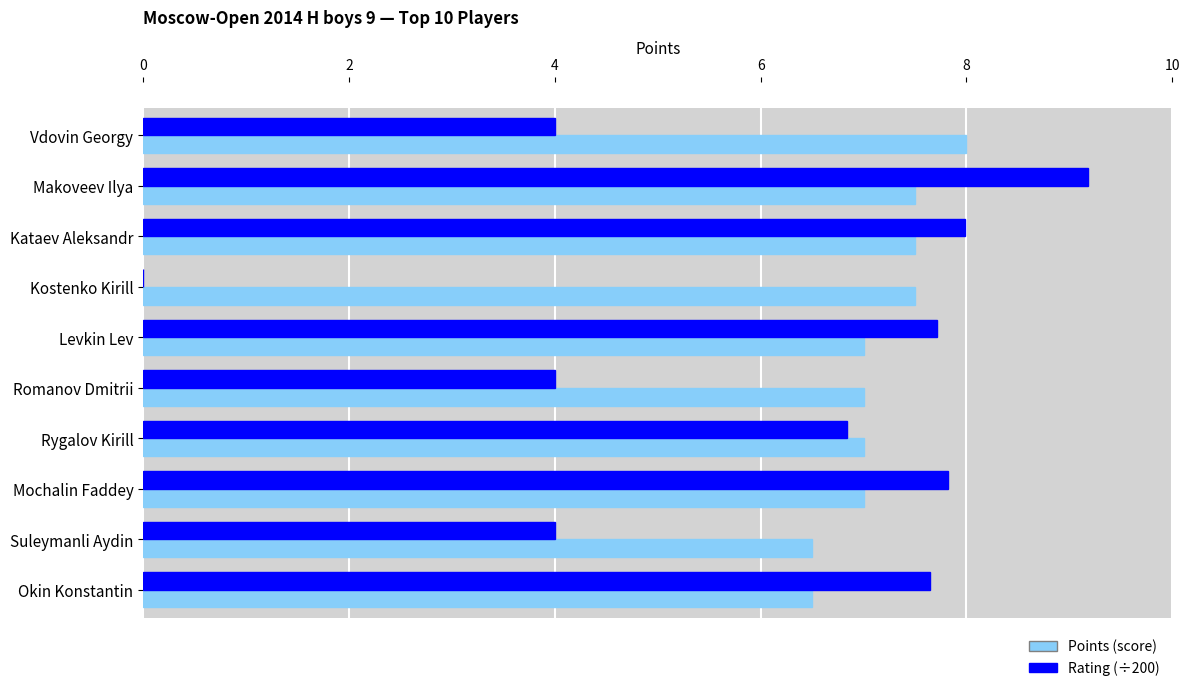

At which label does Rating (÷200) first exceed 7?

Makoveev Ilya